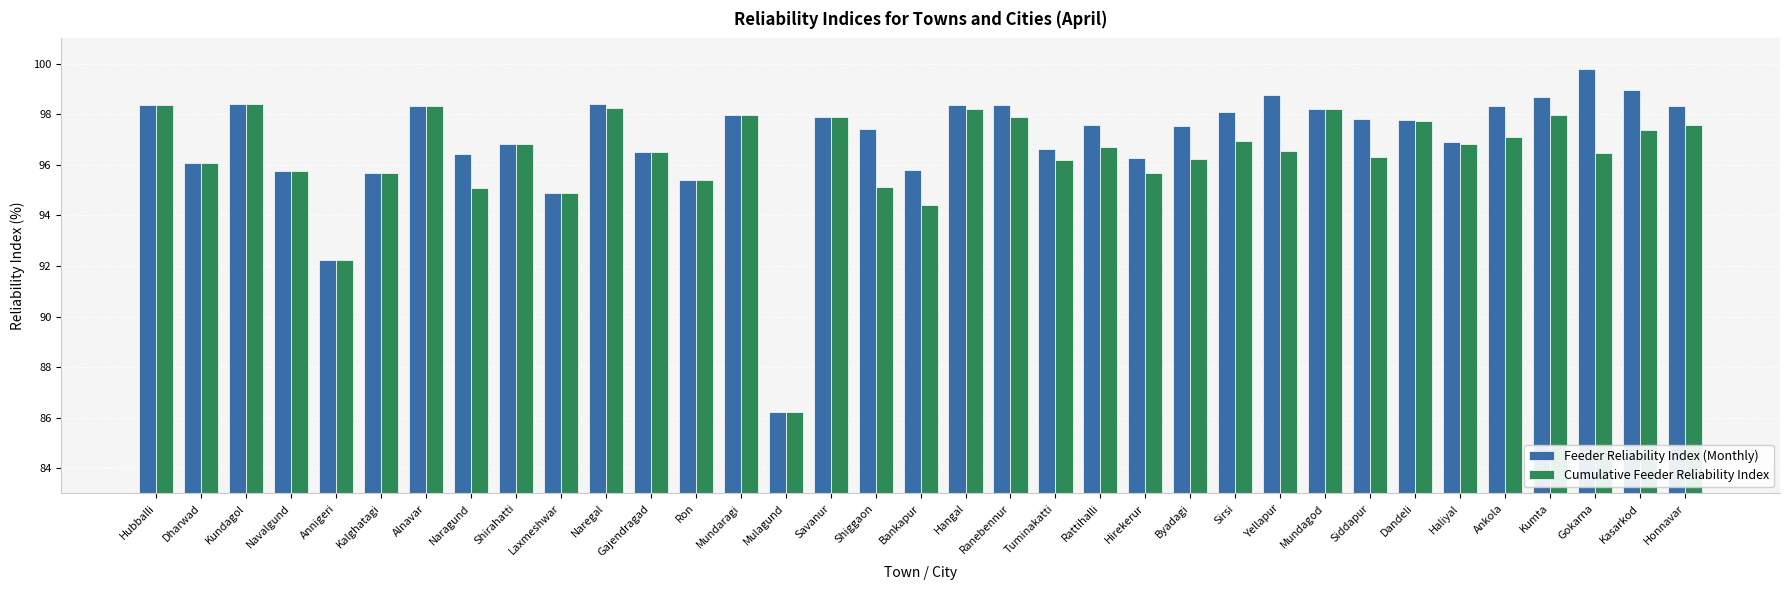

The value of Feeder Reliability Index (Monthly) at Dandeli is 38.5. True or false?

False